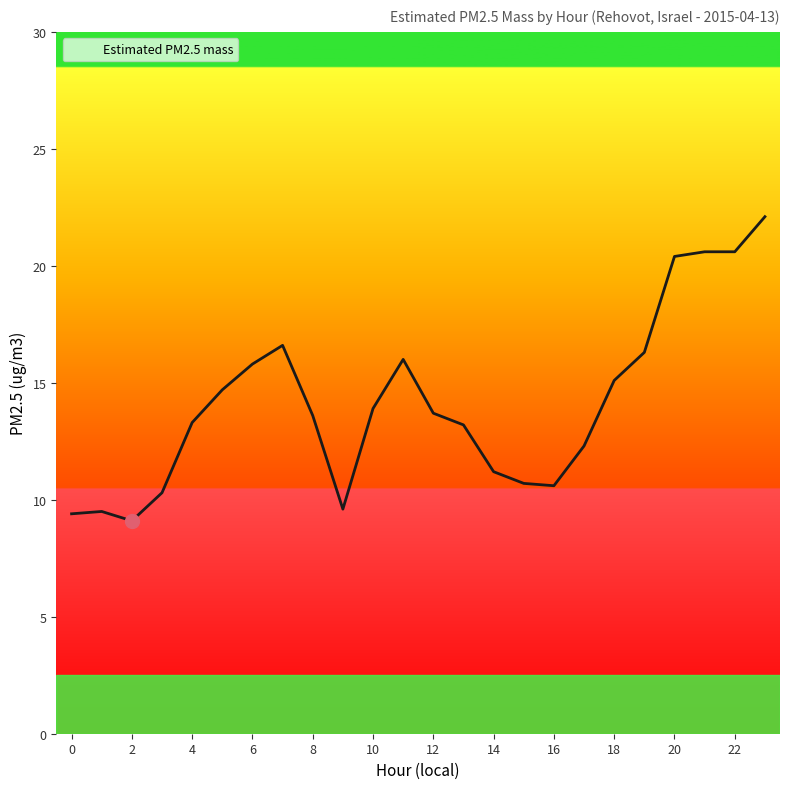

What is the difference between the maximum and minimum values?

13.0